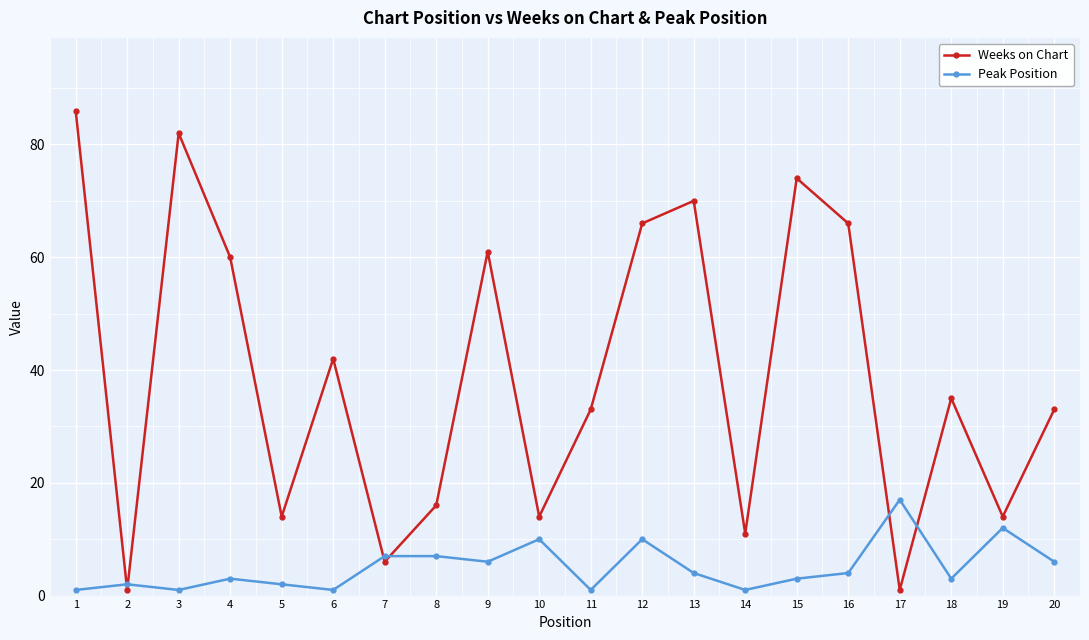

Which series has the largest total across all categories?

Weeks on Chart